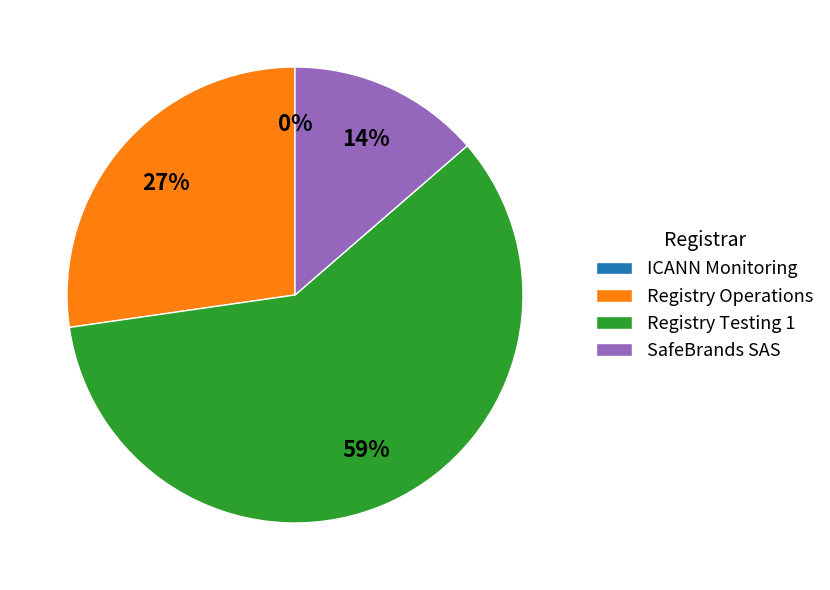

What portion of the pie excludes ICANN Monitoring?

100.0%